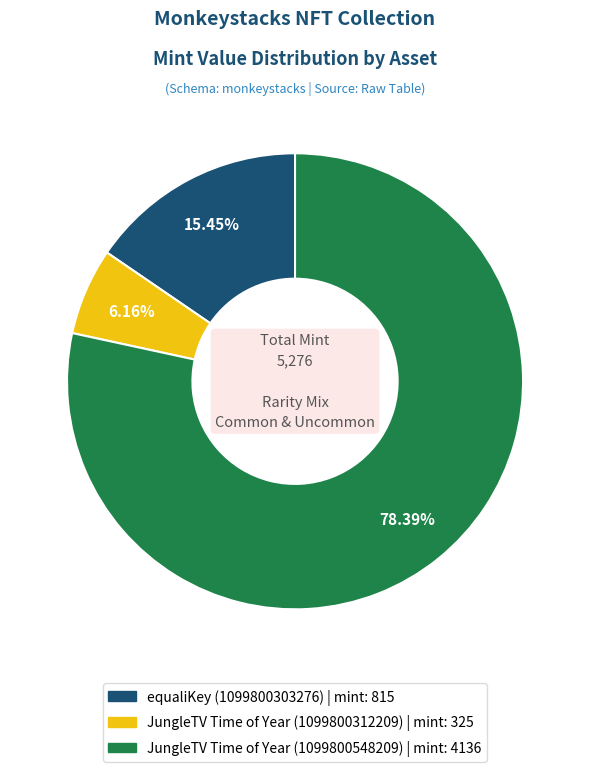

Which category has the smallest portion of the pie?

JungleTV Time of Year (1099800312209)